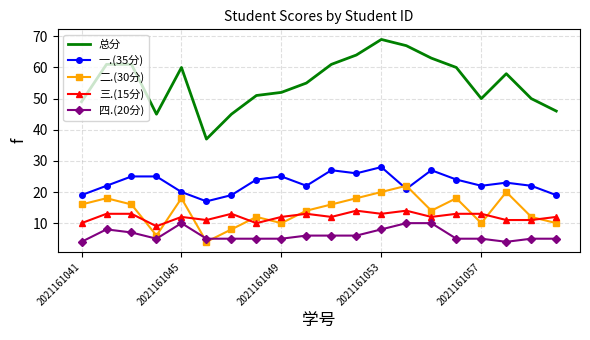

What is the smallest value displayed?

4